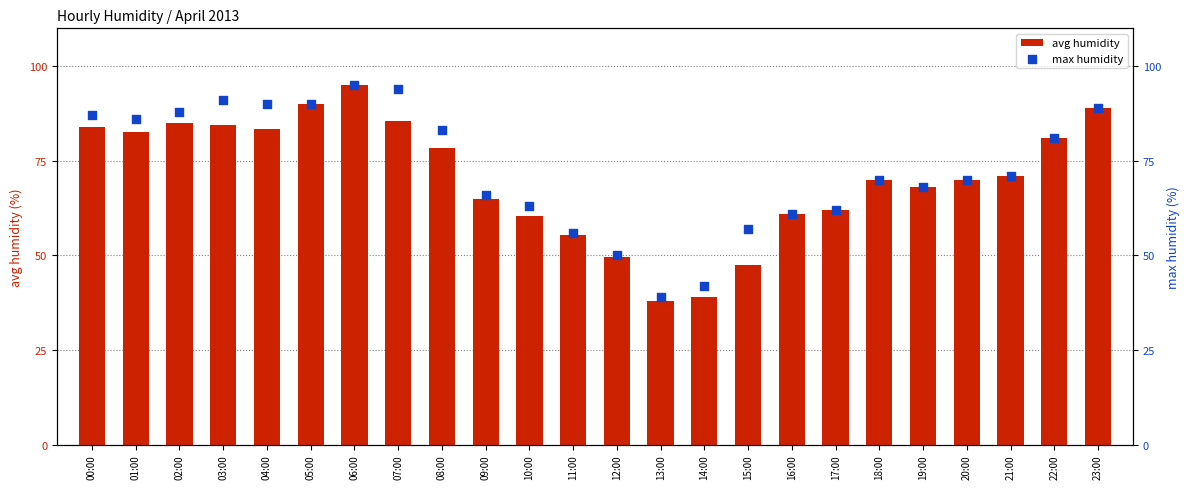

What is the total value across all series at 14:00?

81.0